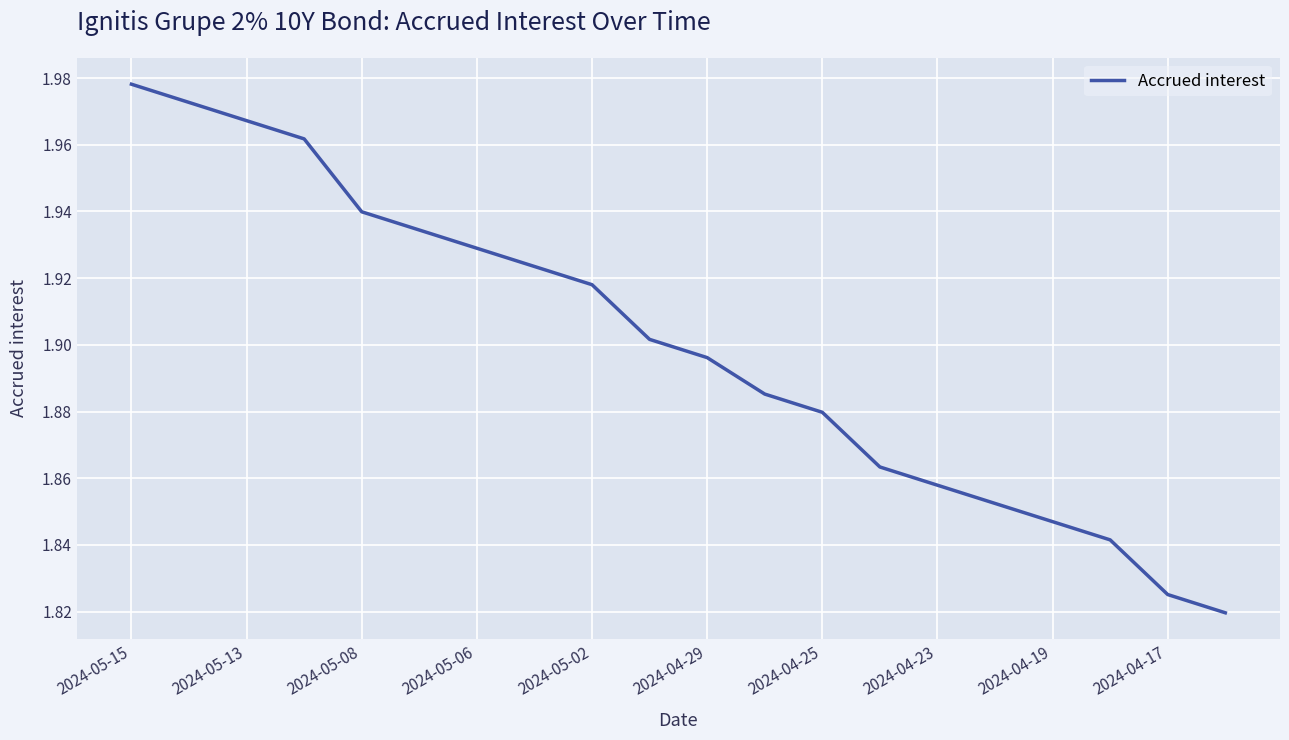

Does the chart have visible grid lines?

Yes